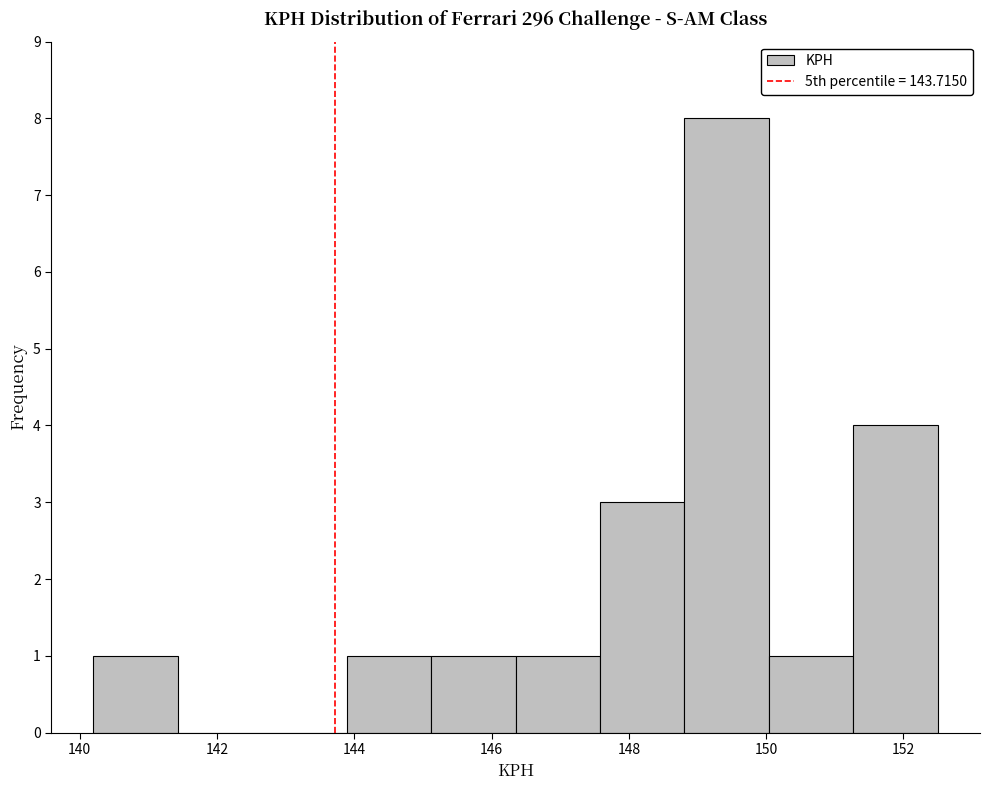

Reading left to right, transcribe this chart: for each bar, give the range it covers on the x-axis and its height. Neither the bar edges nor the heights are printed on the chart, so give them approximately, as read against the axes.

140.2 to 141.4: 1
141.4 to 142.6: 0
142.6 to 143.8: 0
143.8 to 145.2: 1
145.2 to 146.4: 1
146.4 to 147.6: 1
147.6 to 148.8: 3
148.8 to 150.0: 8
150.0 to 151.2: 1
151.2 to 152.6: 4